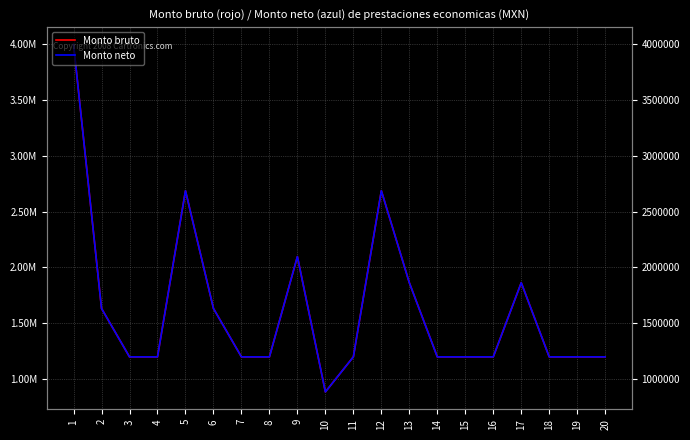

Reading left to right, transcribe all the data shown in this chart.

Monto bruto: 3998680	1632000	1198200	1198200	2687560	1632000	1198200	1198200	2097200	884080	1198200	2687560	1863040	1198200	1198200	1198200	1863040	1198200	1198200	1198200
Monto neto: 3998680	1632000	1198200	1198200	2687560	1632000	1198200	1198200	2097200	884080	1198200	2687560	1863040	1198200	1198200	1198200	1863040	1198200	1198200	1198200